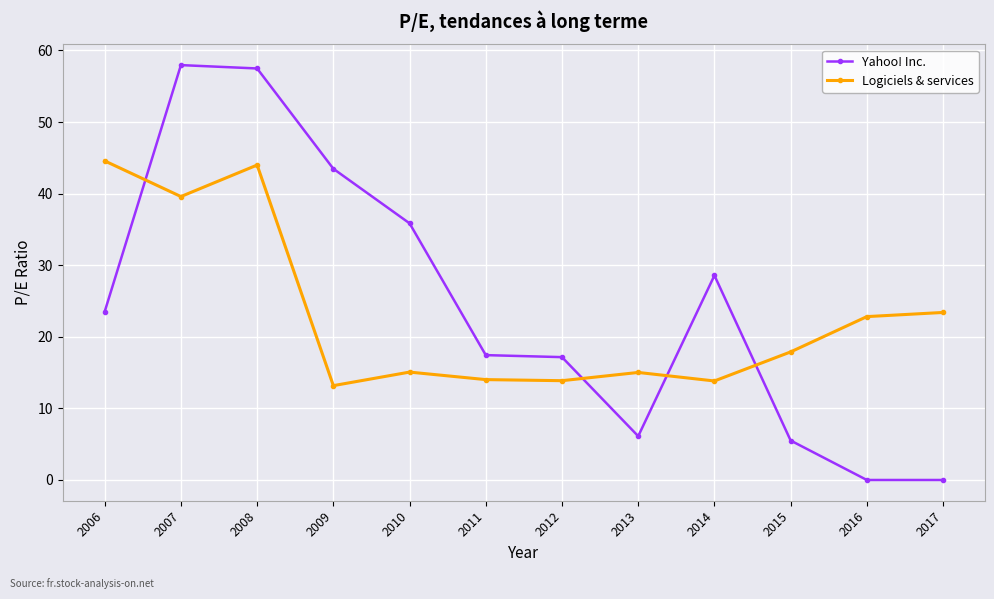

What is the total value across all series at 2011?

31.5